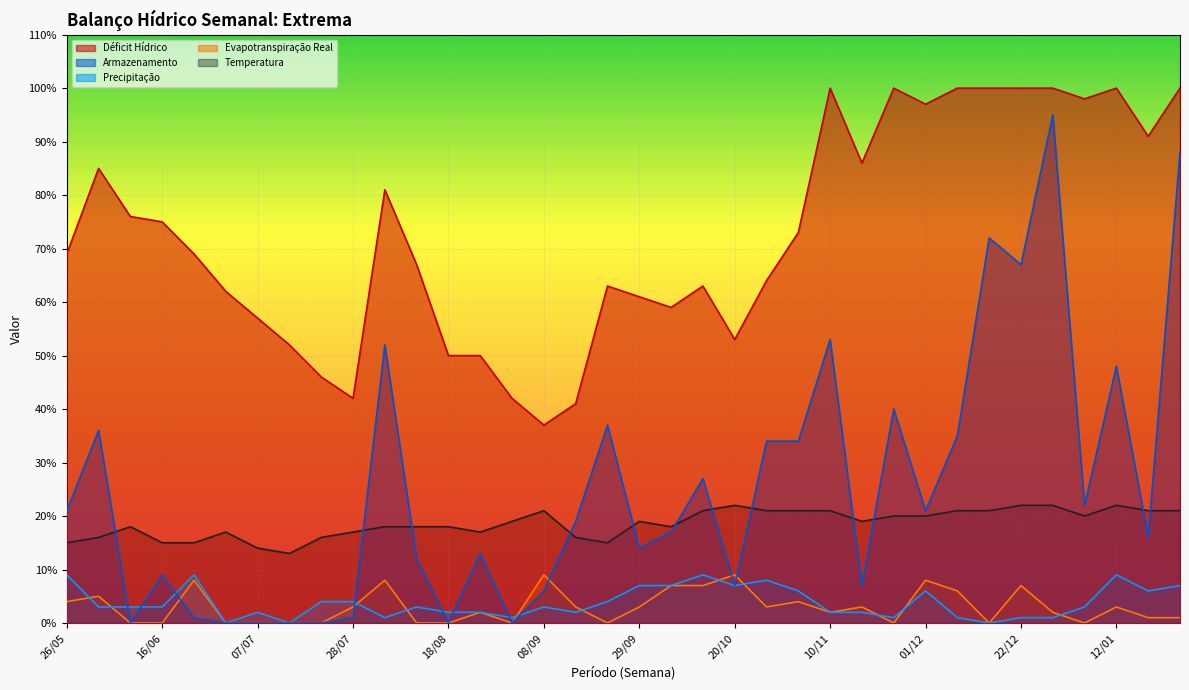

Does the chart display data point markers on the line(s)?

No